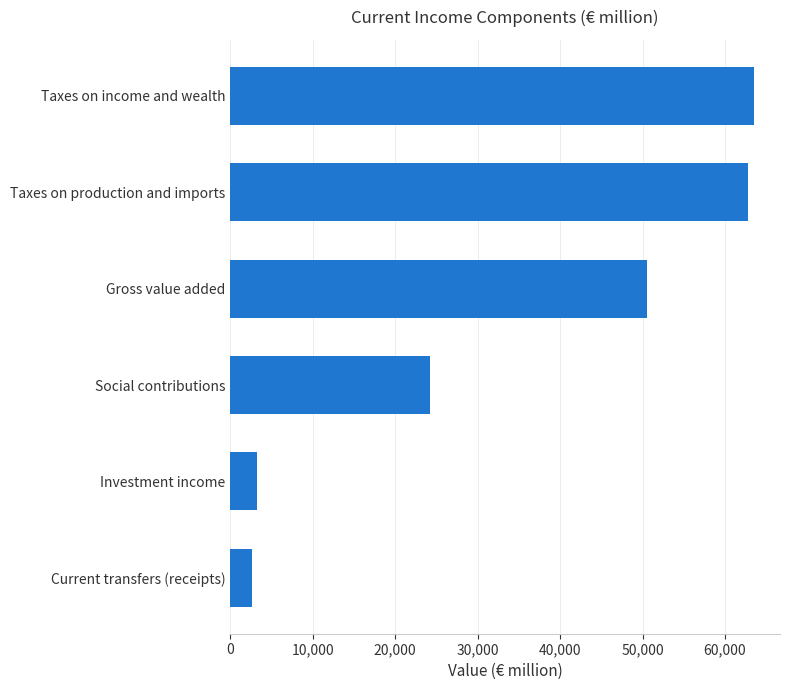

List the labels in order of value, largest first.

Taxes on income and wealth, Taxes on production and imports, Gross value added, Social contributions, Investment income, Current transfers (receipts)